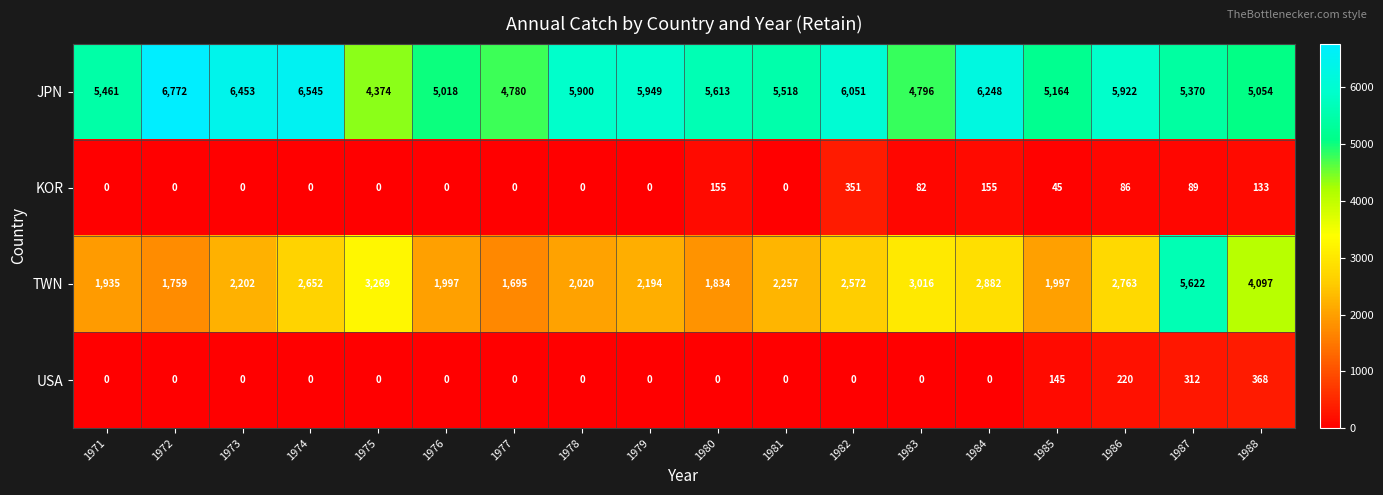

What value does the JPN series have at 1977, to the nearest 50?

4800